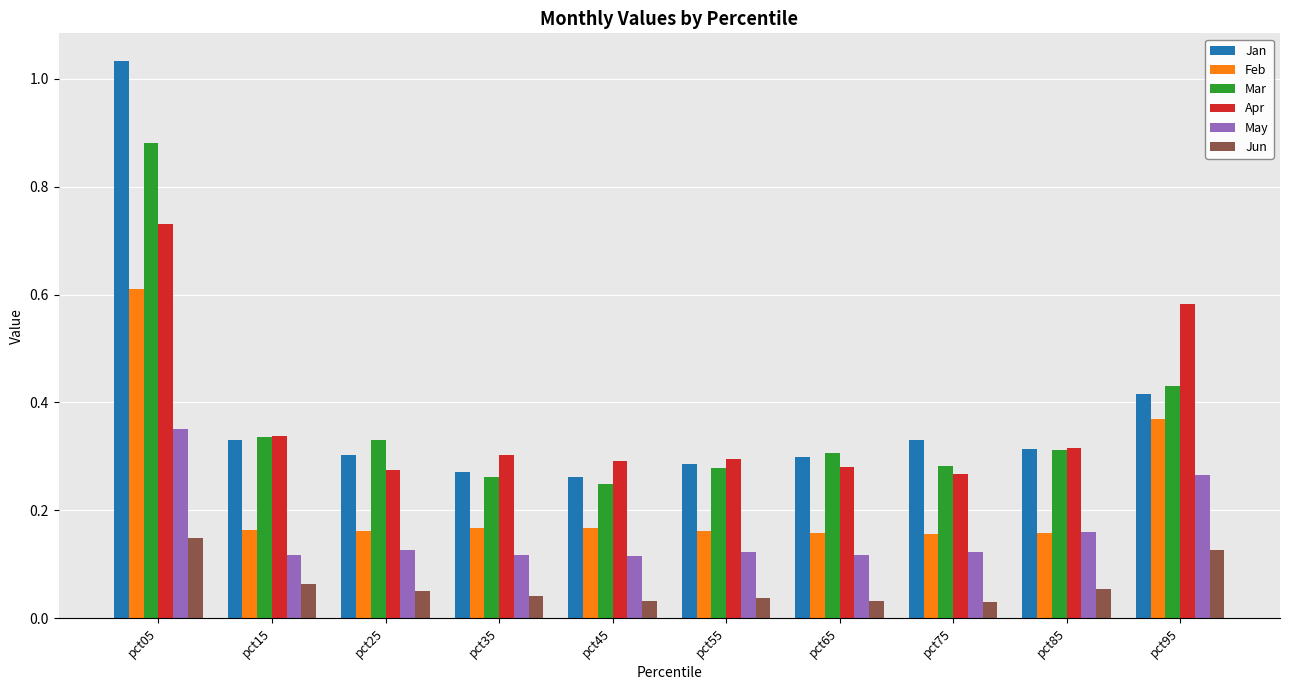

Are the bars horizontal?

No